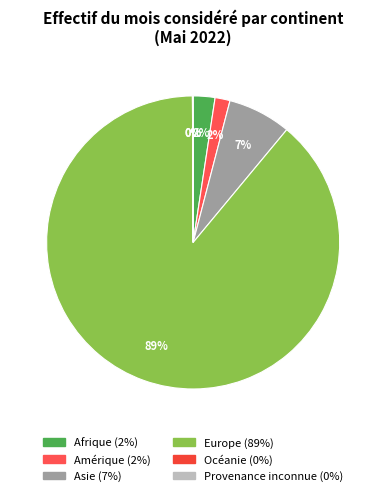

Which slice represents more than half of the pie?

Europe